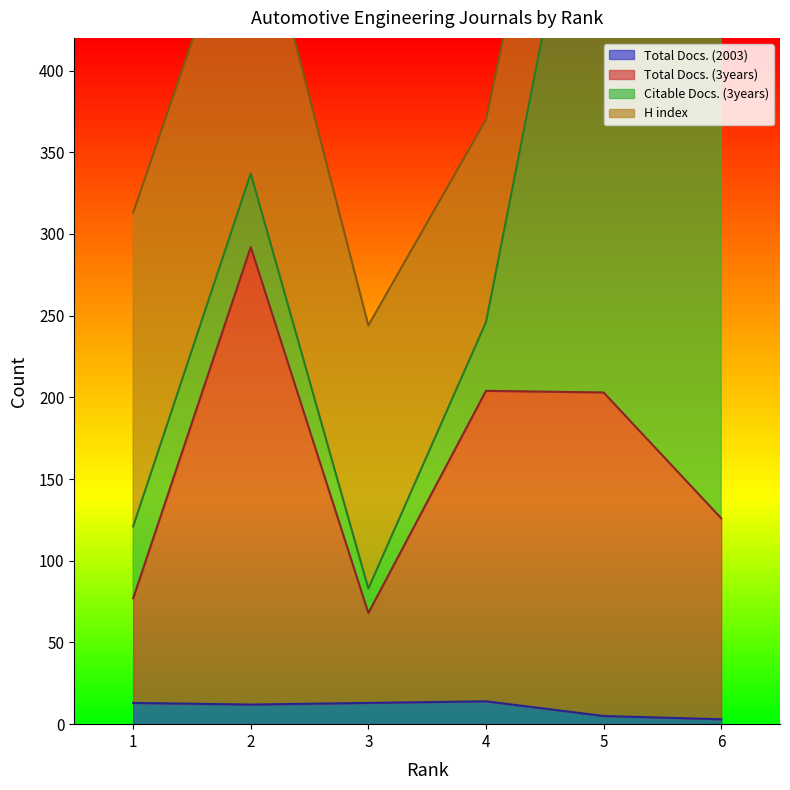

The value of Total Docs. (2003) at 2 is 12. True or false?

True